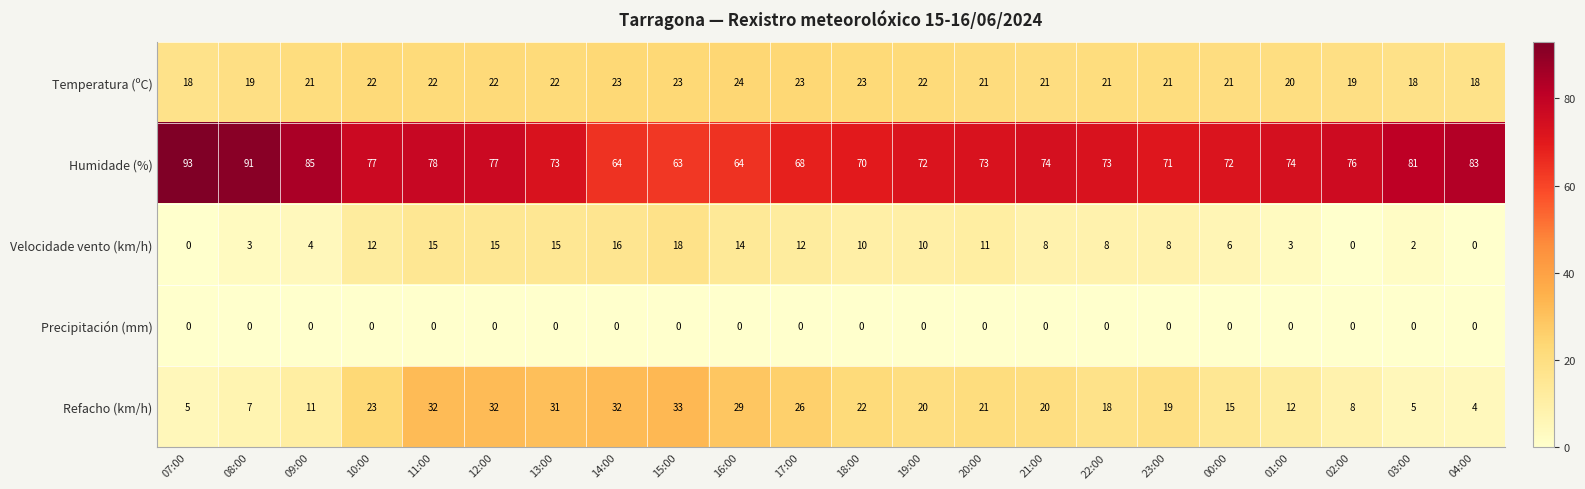

Which category has the highest value in the Refacho (km/h) series?

15:00